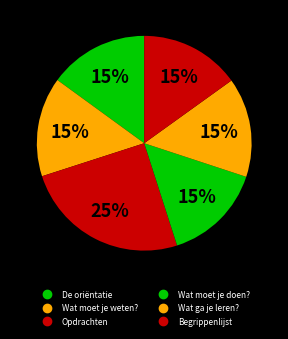

Which category has the biggest portion of the pie?

Opdrachten